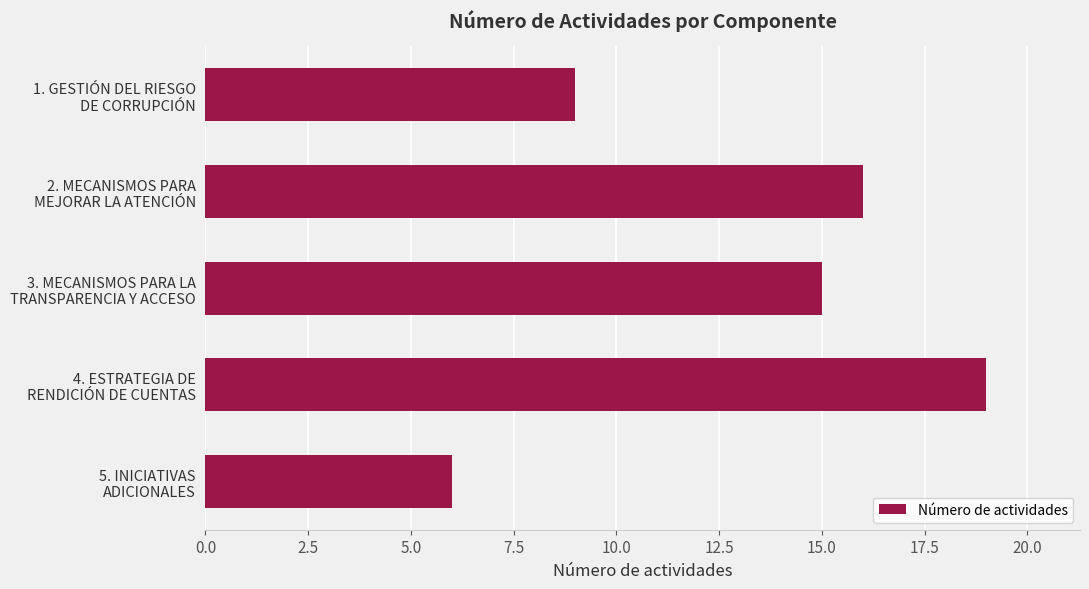

What is the average value?

13